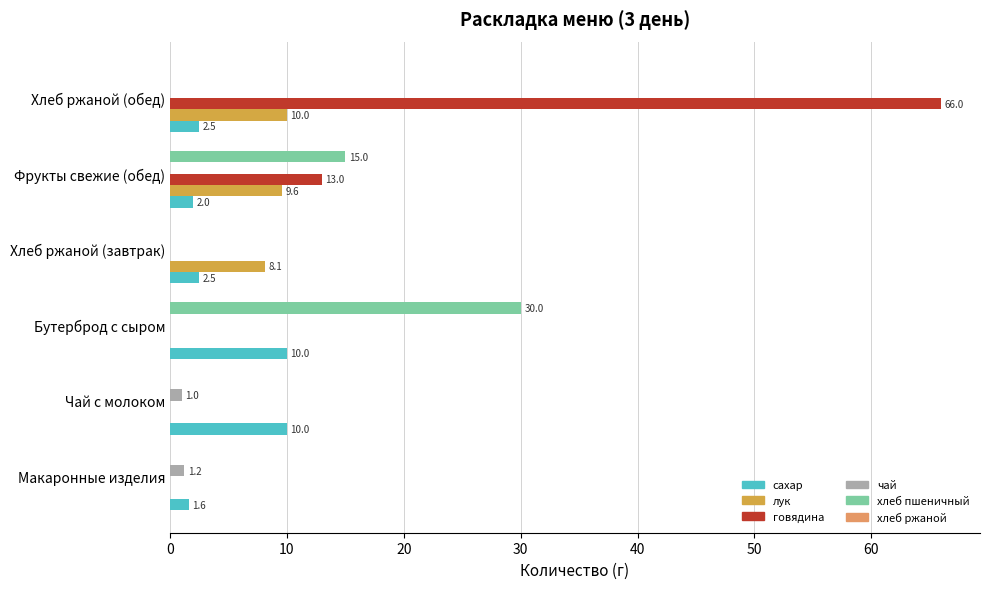

Which series has the largest total across all categories?

говядина